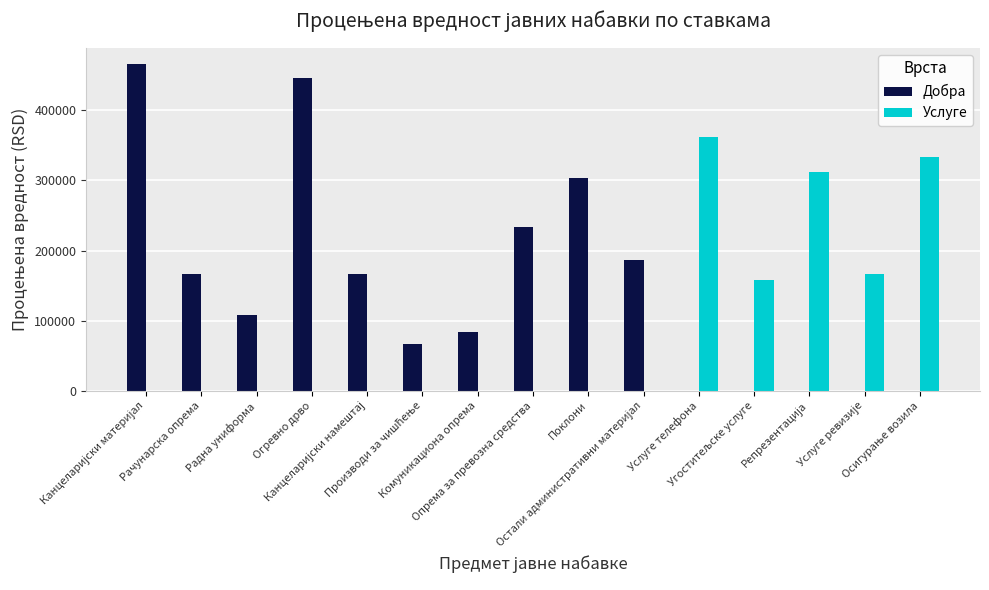

What is the maximum value for Добра?

465830